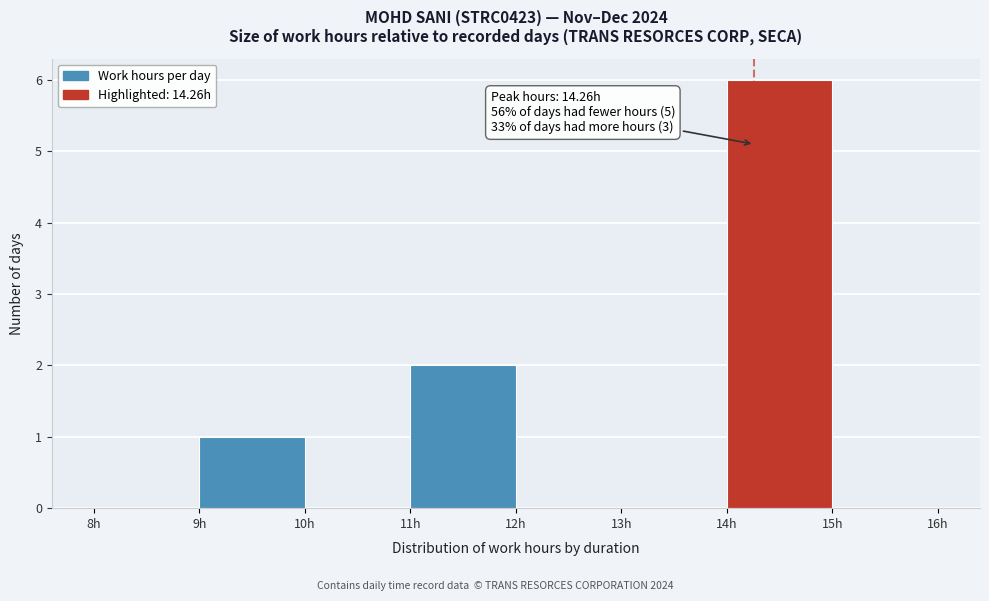

Over which range of the x-axis is the bar tallest?

14 to 15